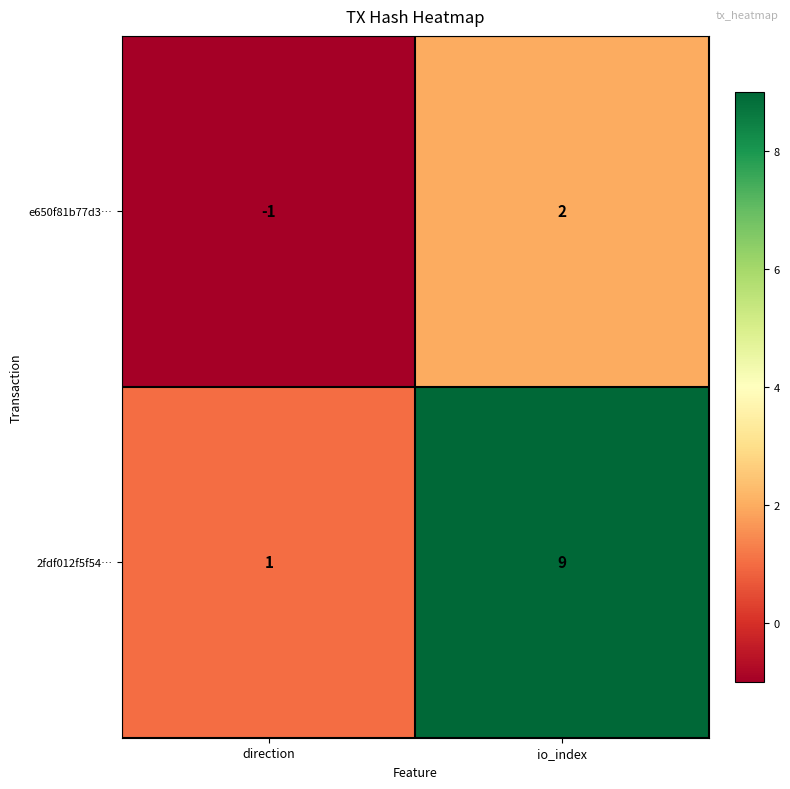

What value does the 2fdf012f5f54… series have at io_index?

9